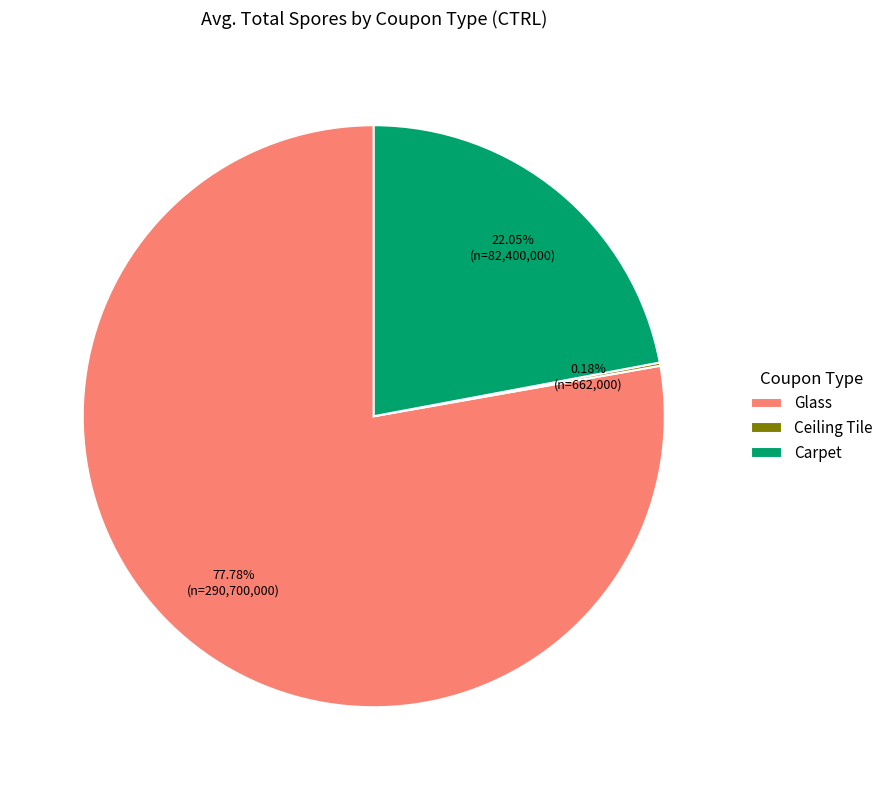

Is there any slice that represents more than half of the pie?

Yes